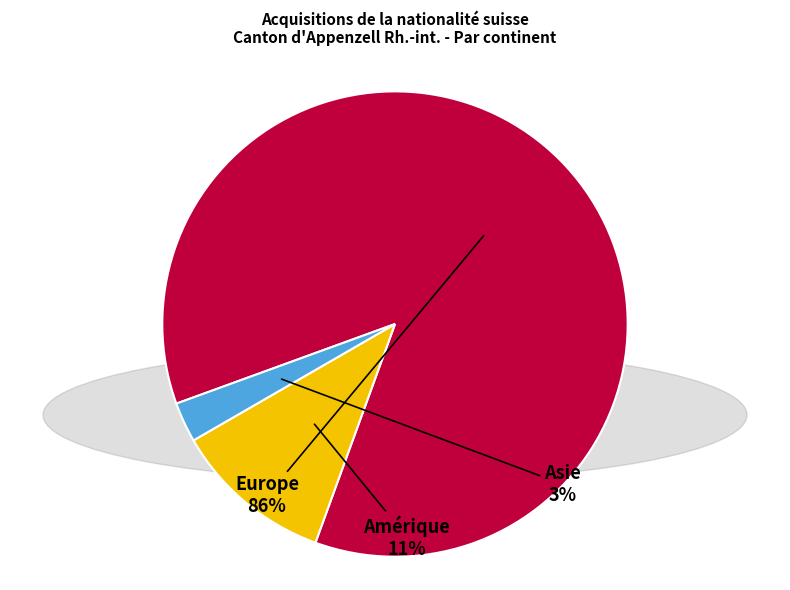

To the nearest percent, what is the difference between the largest and smallest slice percentages?

83%